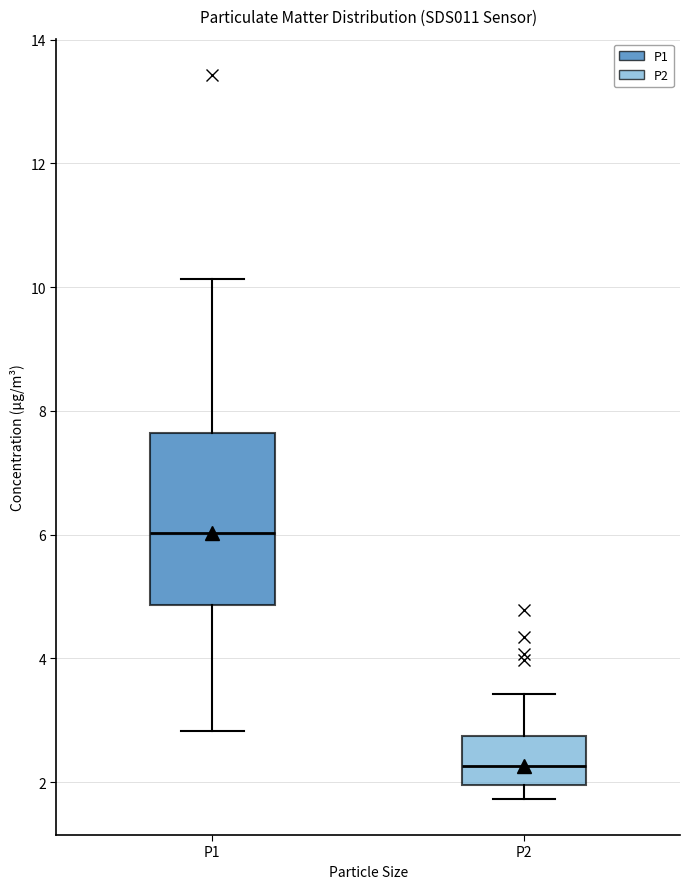

Reading left to right, read every box against the y-axis: the position of its median line, the range the box covers, and the ends of its whiskers. The values are not printed on the chart, so give them approximately, as read against the axis.

P1: median 6.0, box 4.8 to 7.6, whiskers 2.8 to 10.2
P2: median 2.2, box 2.0 to 2.8, whiskers 1.8 to 3.4